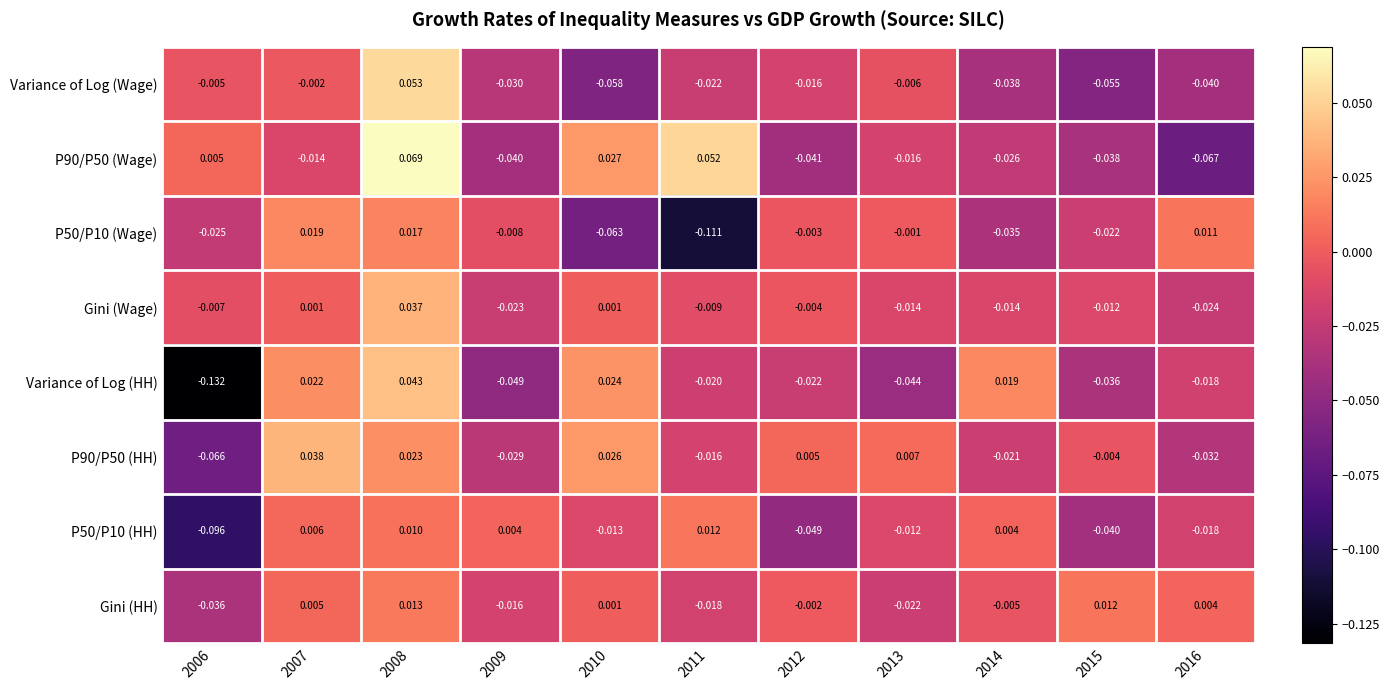

Which series has the largest range (max minus min)?

Variance of Log (HH)